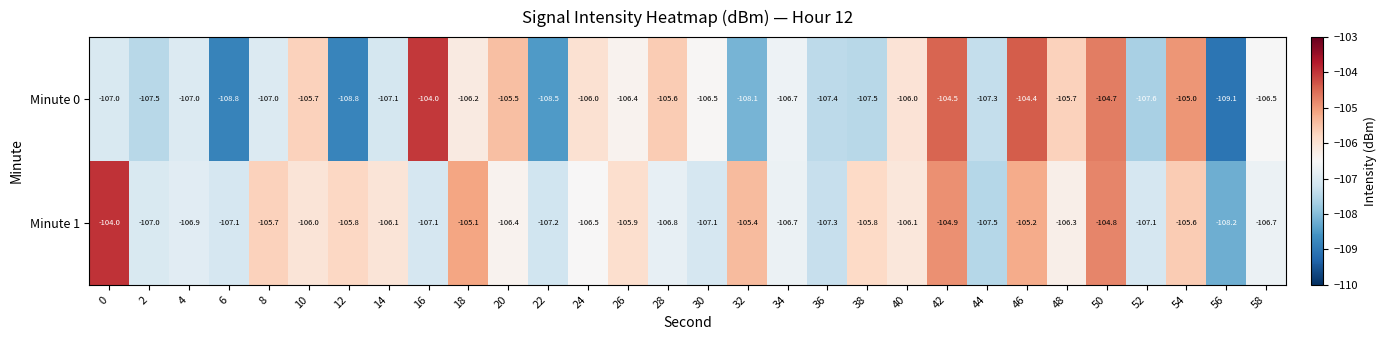

Which series has the largest range (max minus min)?

Minute 0